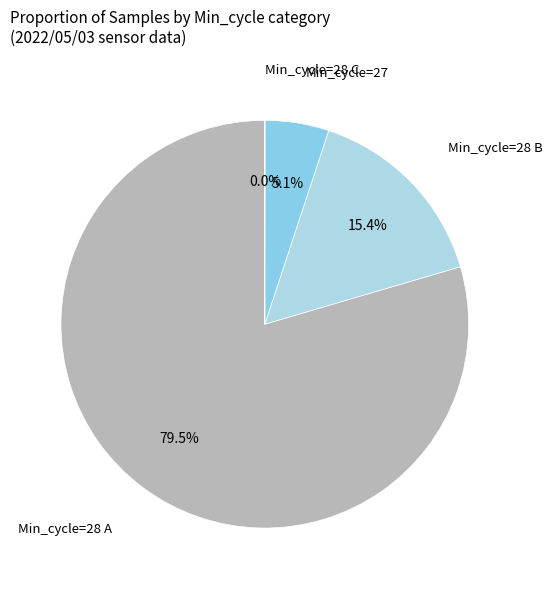

Is there a majority slice in this chart?

Yes